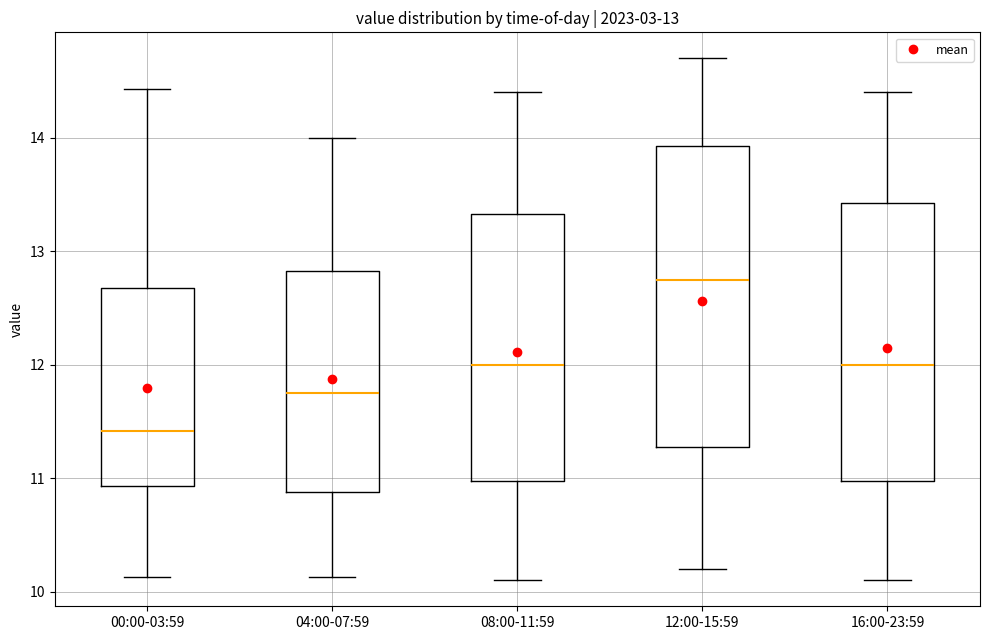

Comparing the boxes themselves (not the whiskers), which one is the tallest?

12:00-15:59